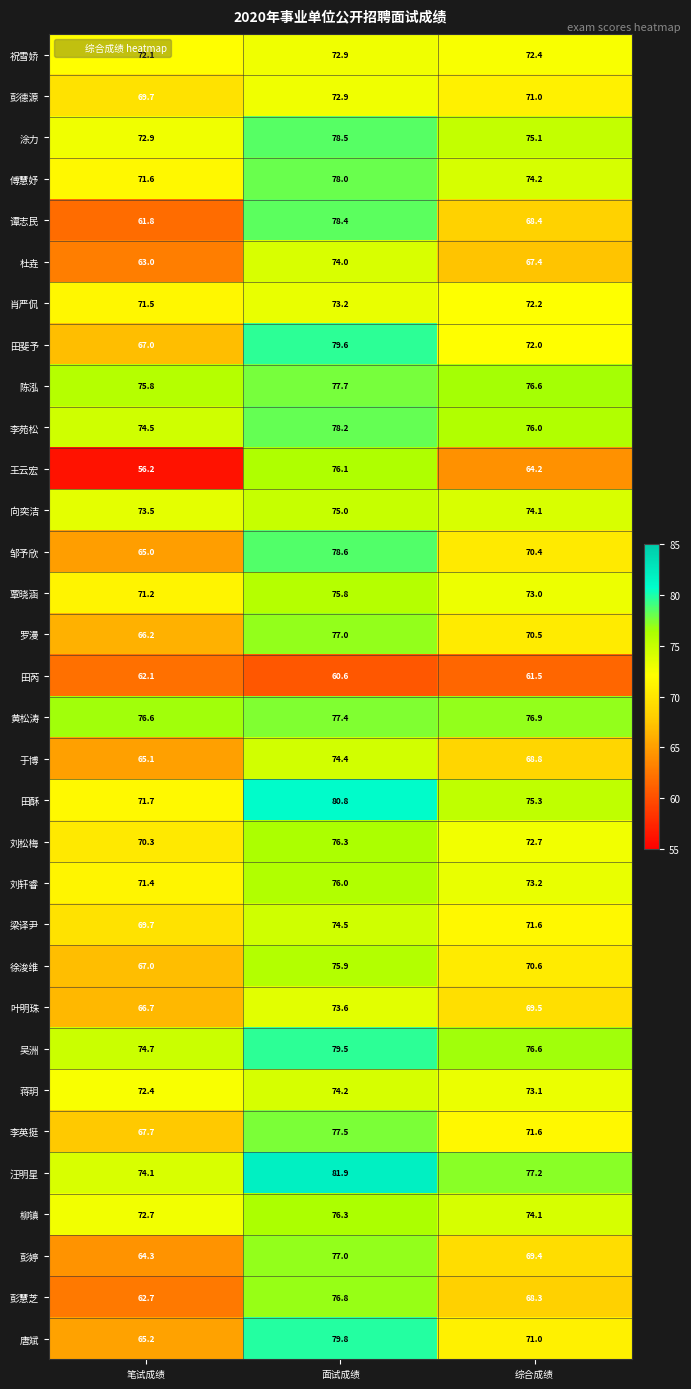

Where does the 吴洲 series first go above 76?

面试成绩